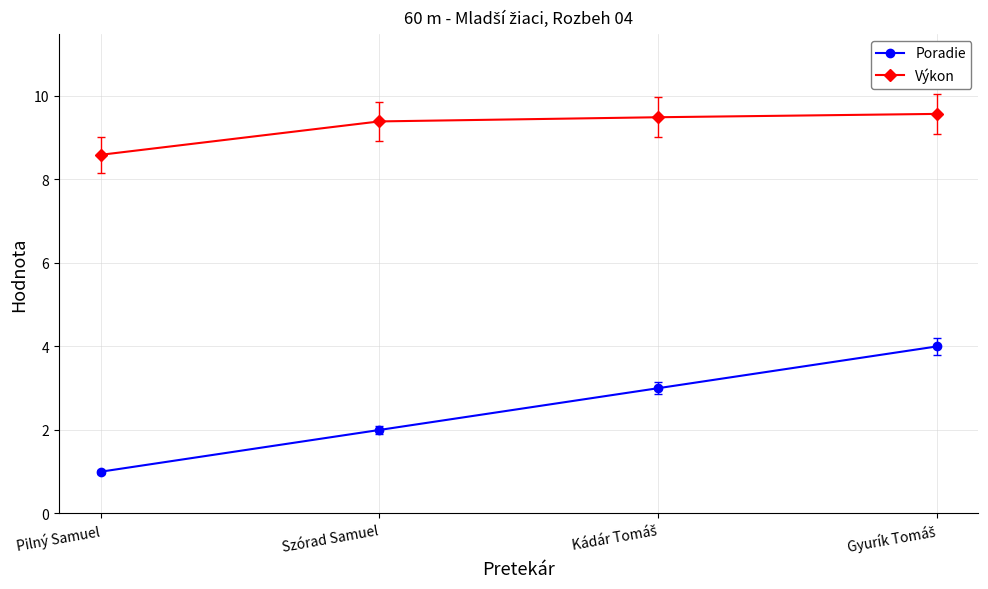

True or false: Poradie has more than 1 interior local peaks.

False